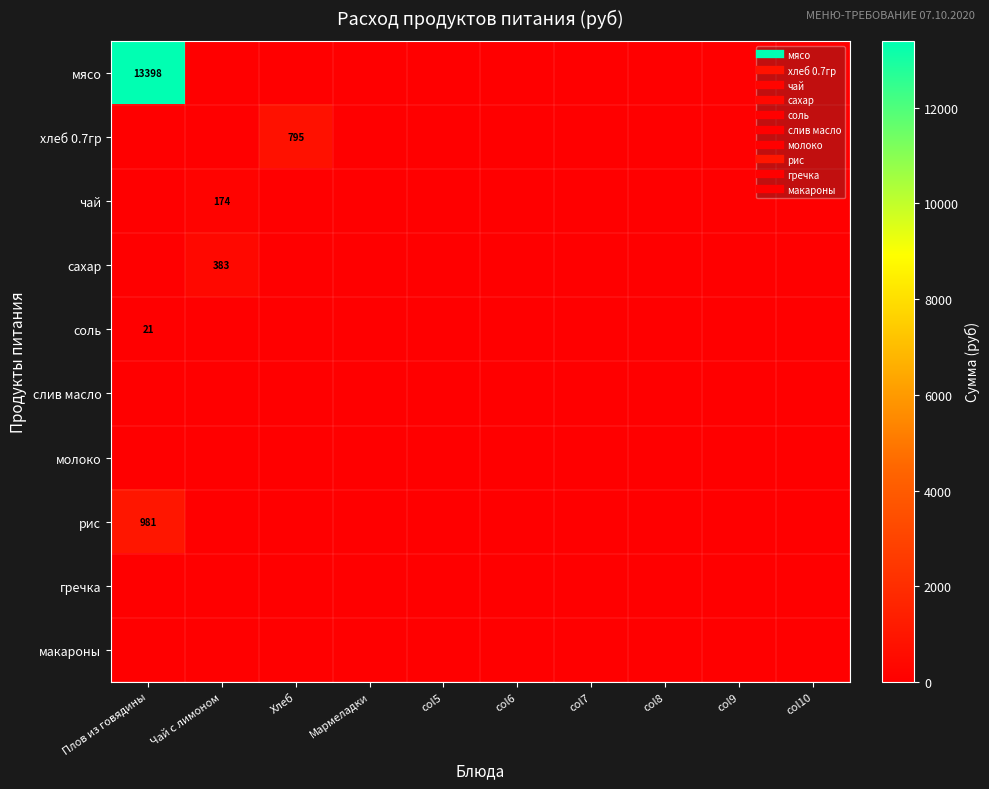

Rank the series at Чай с лимоном from lowest to highest value.

мясо, хлеб 0.7гр, соль, слив масло, молоко, рис, гречка, макароны, чай, сахар